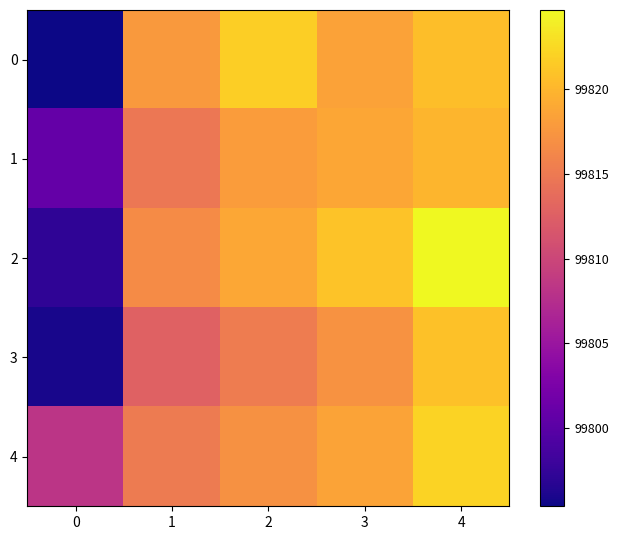

At which category is the sum across all series the highest?

4